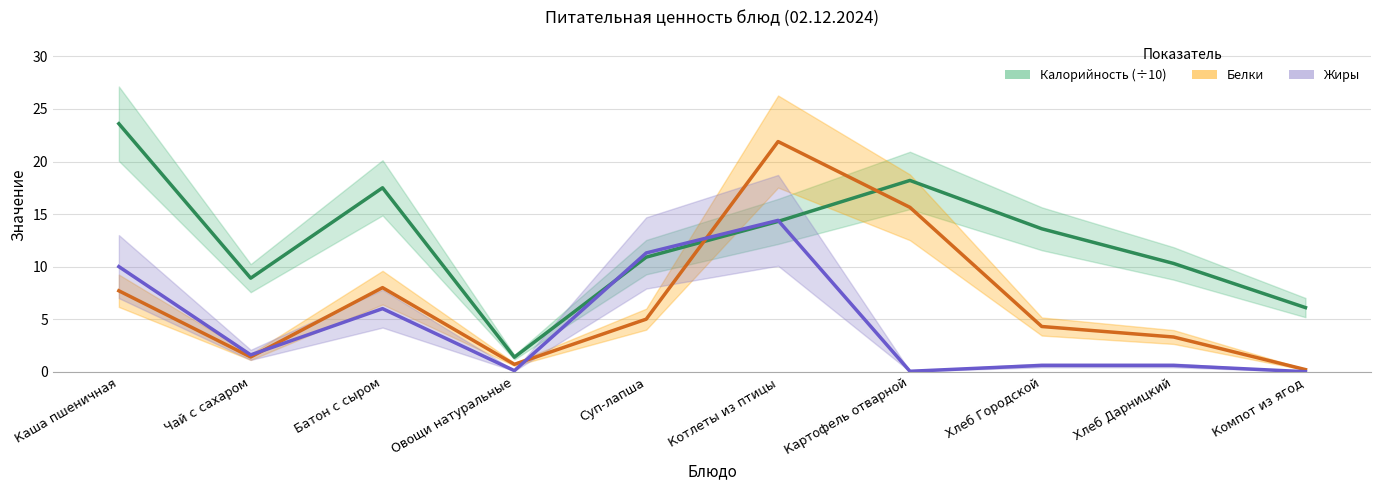

What is the total value across all series at Хлеб Городской?

18.5